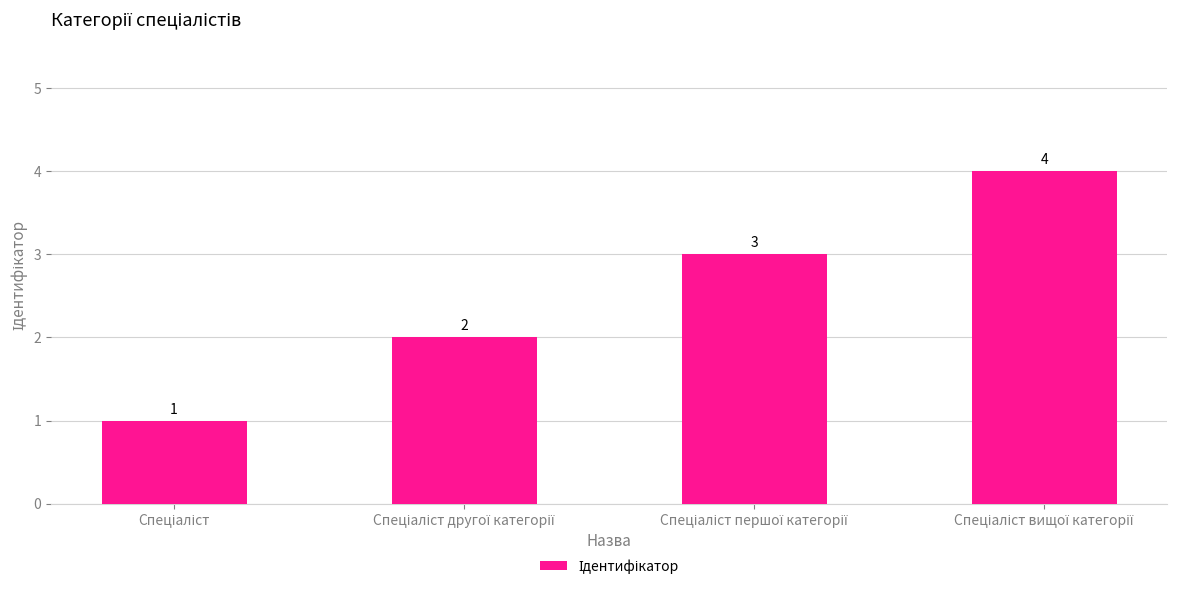

What is the value of the 2nd bar from the left?

2